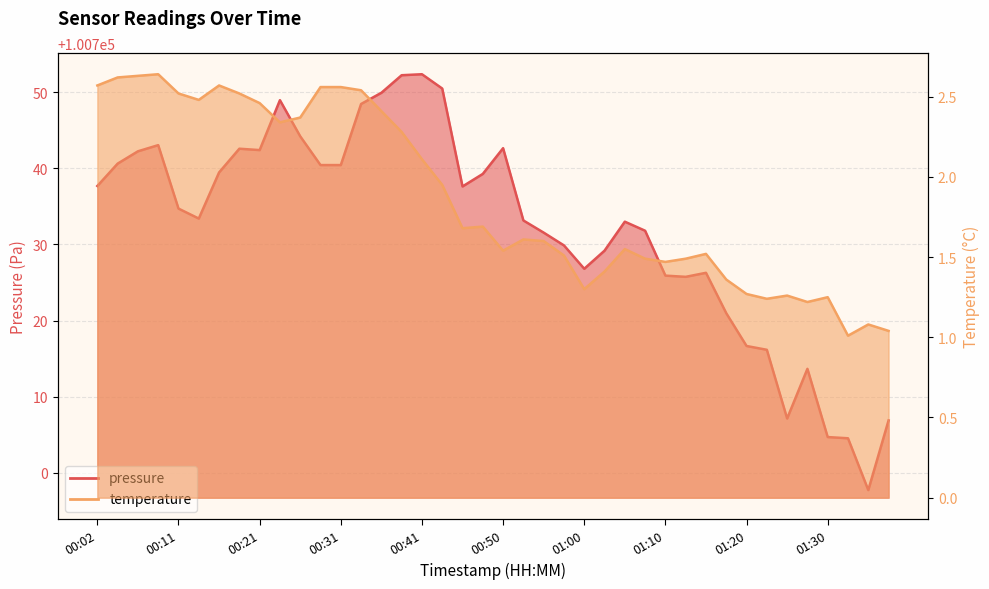

True or false: temperature has more than 0 points higher than both neighbors.

True